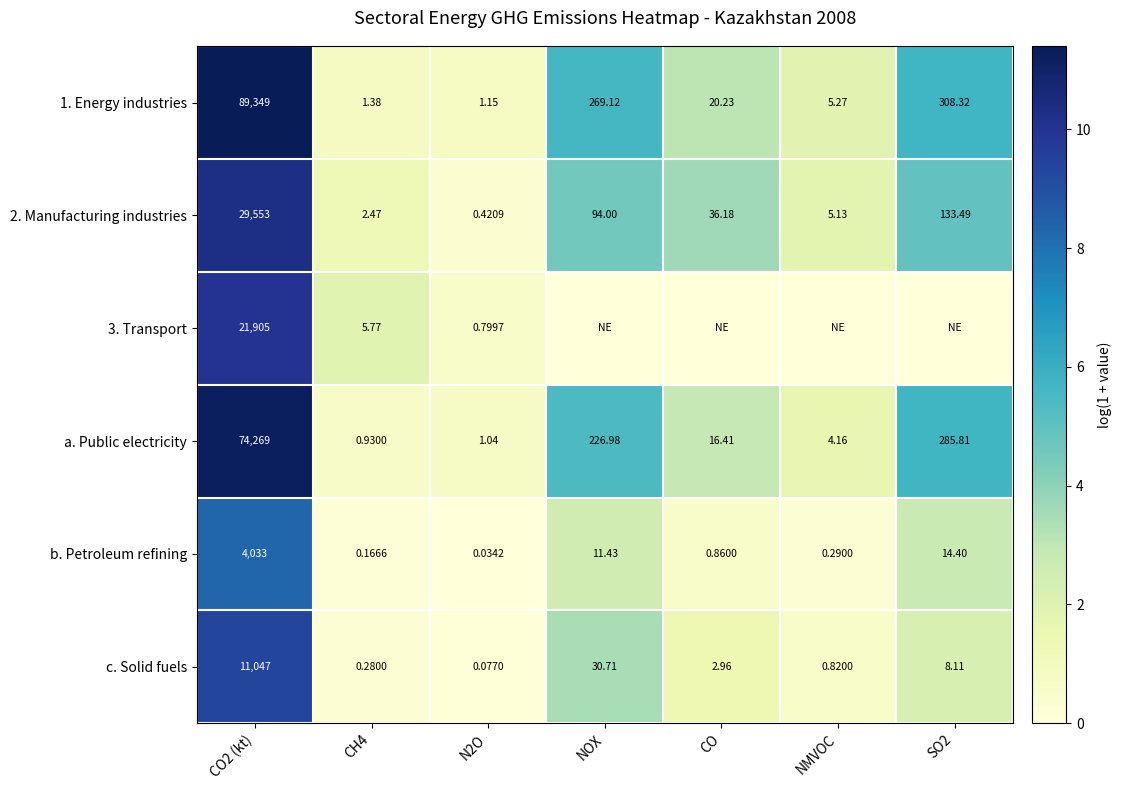

Is the value of 1. Energy industries at CO greater than the value of a. Public electricity at CO2 (kt)?

No